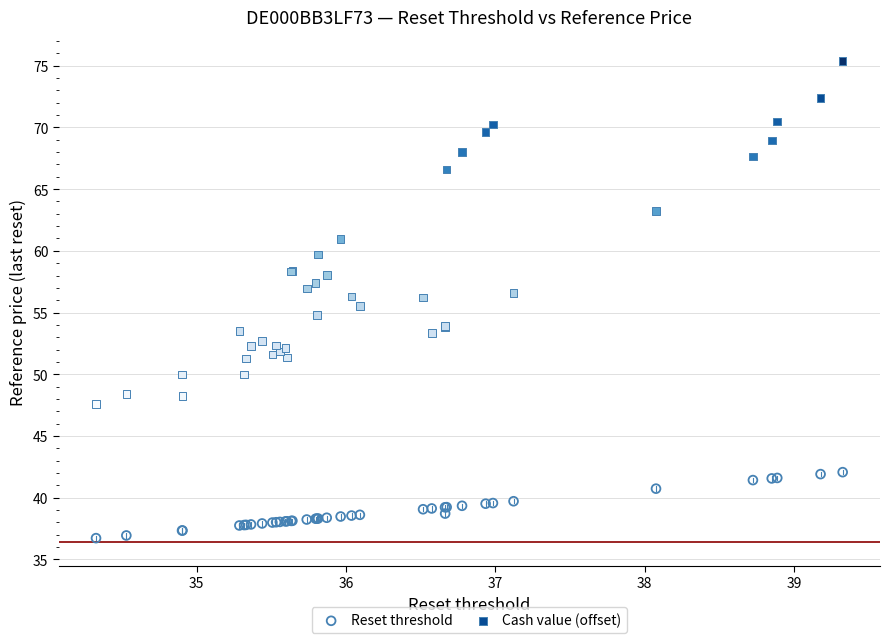

Which series has the widest spread of Y values?

Cash value (offset)